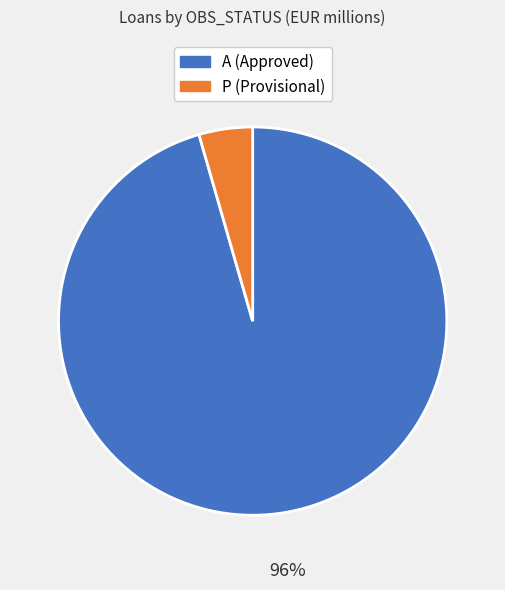

To the nearest percent, what is the combined percentage of A (Approved) and P (Provisional)?

100%